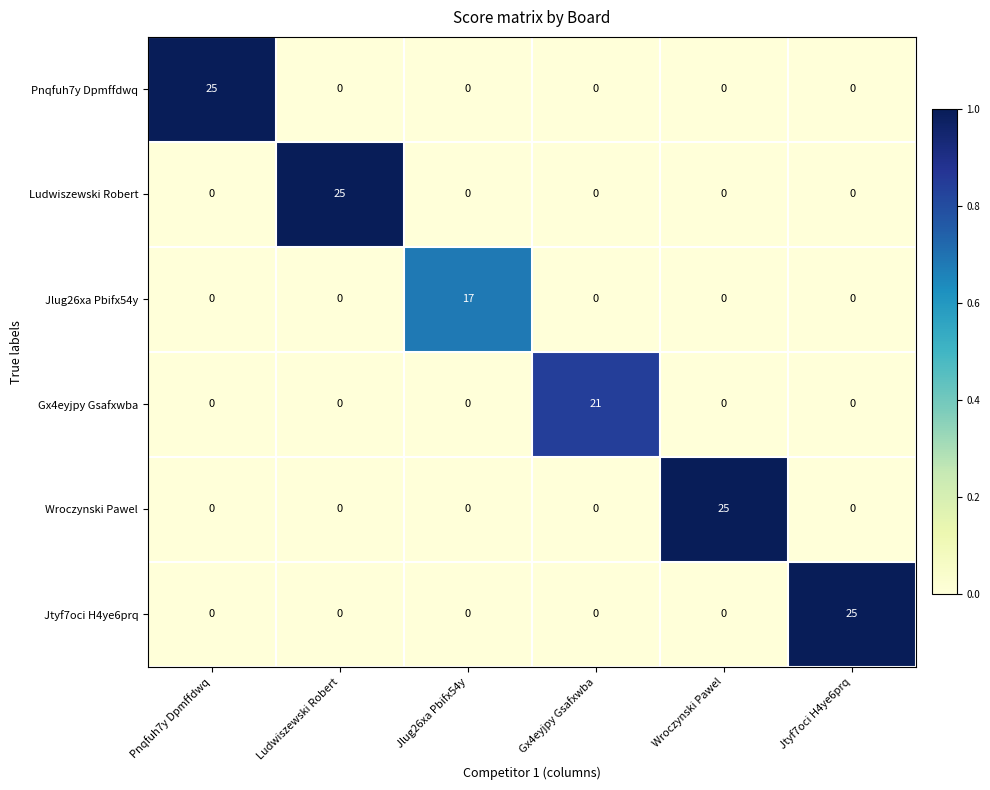

What is the total value across all series at Gx4eyjpy Gsafxwba?

21